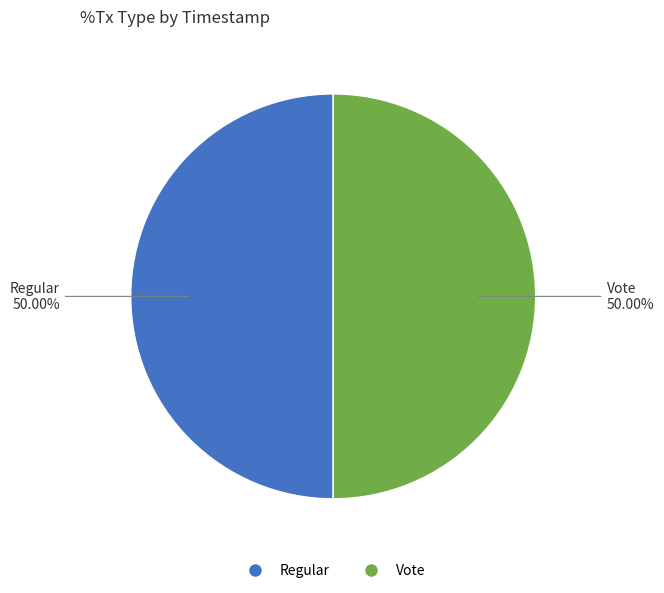

What is the ratio of the value at Vote to the value at Regular?

1.0